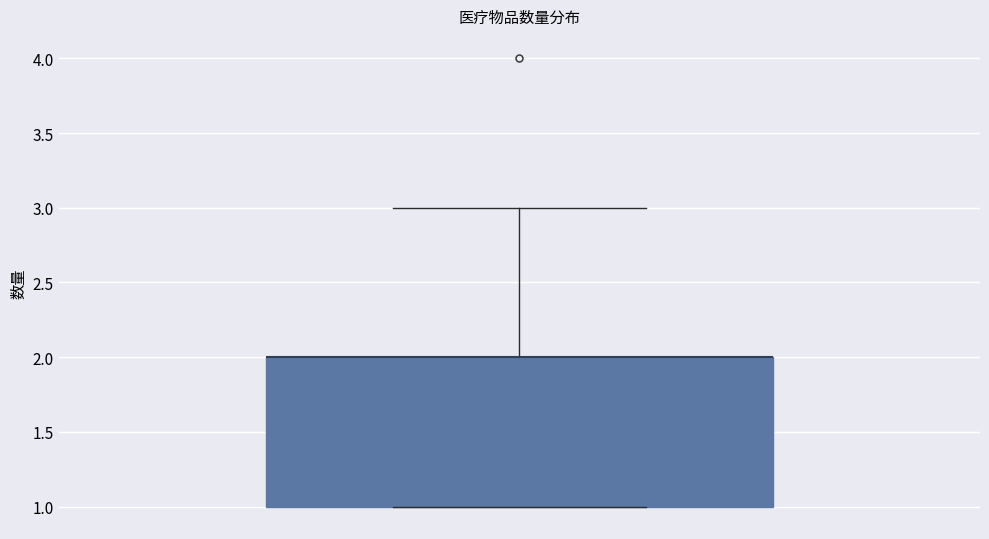

Transcribe this box plot: give where the median line is, the range the box spans, and where the two whiskers end, as read against the y-axis. The values are not printed on the chart, so give them approximately, as read against the axis.

median 2 (drawn on the box's upper edge), box 1 to 2, whiskers 1 to 3